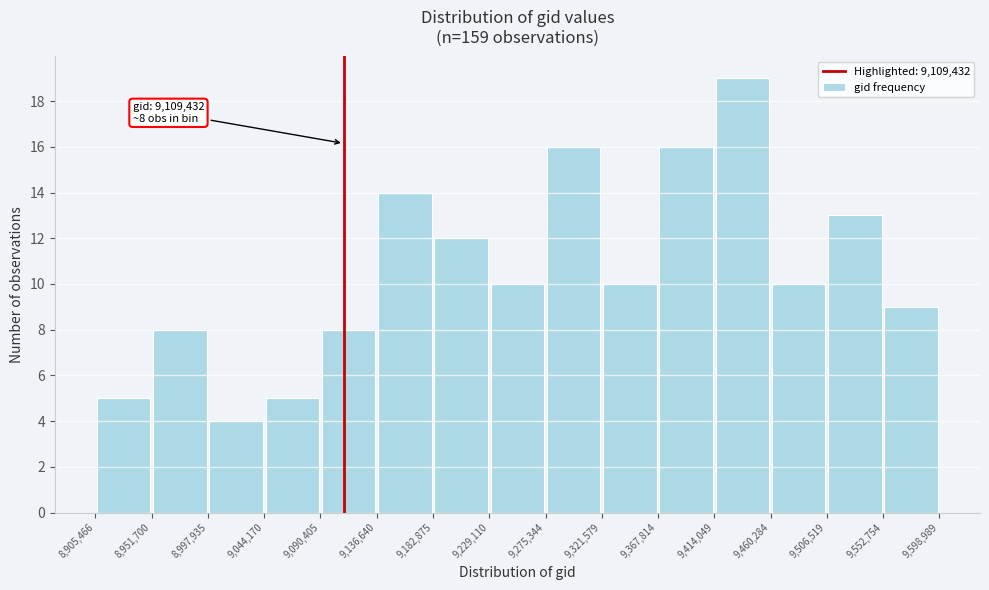

Which range on the x-axis has the tallest bar?

9,414,049 to 9,460,284